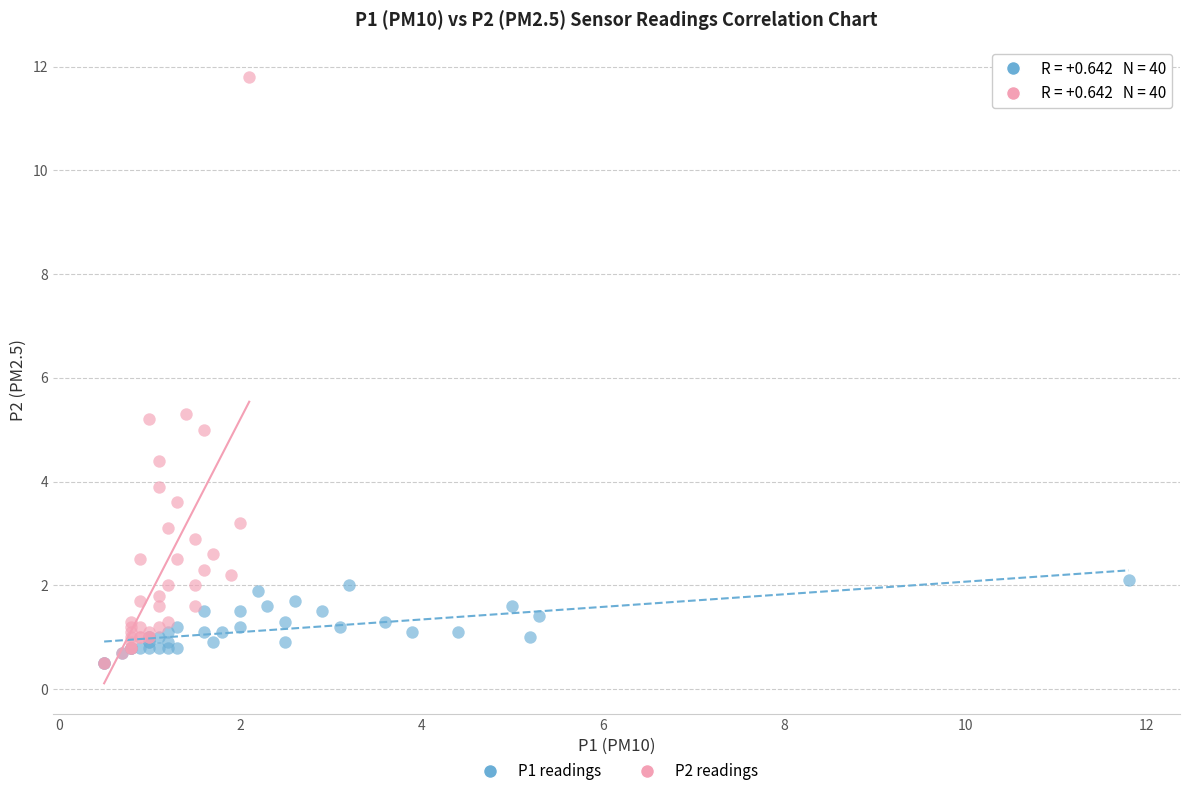

Which series contains the highest Y value?

P2 readings